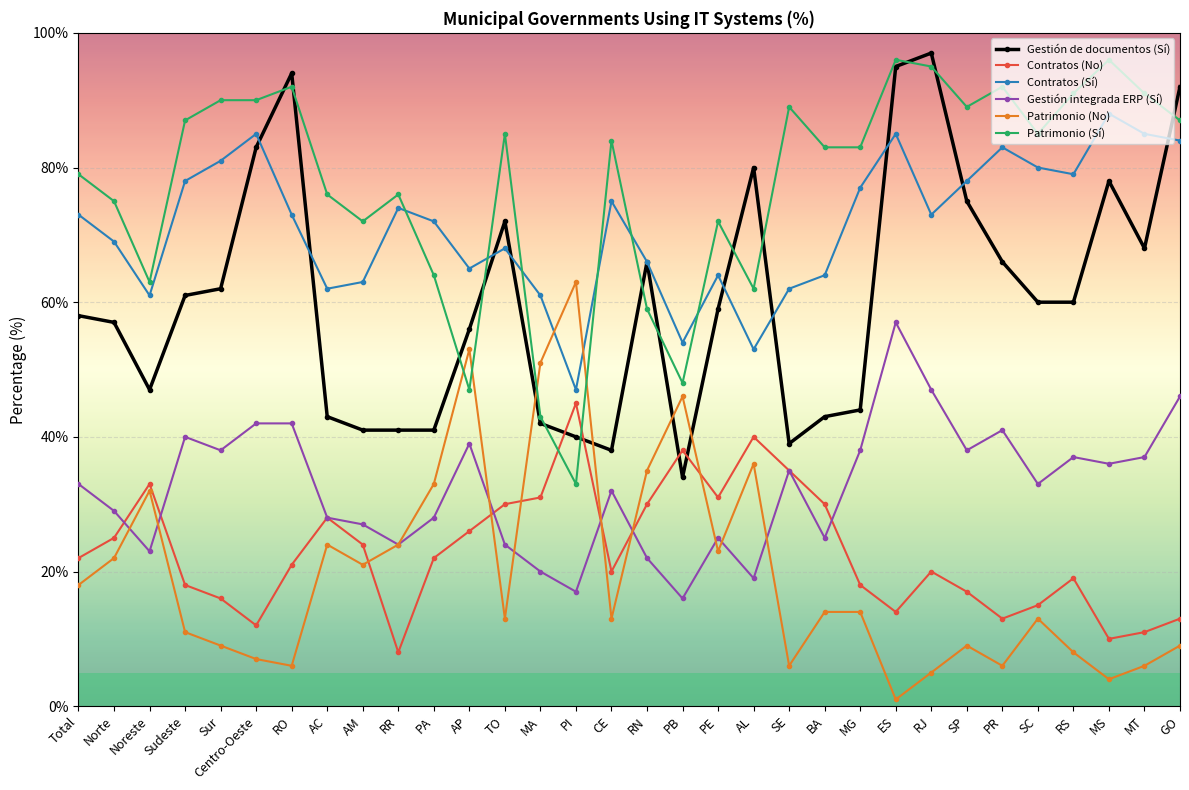

True or false: Gestión integrada ERP (Sí) has more than 2 points higher than both neighbors.

True